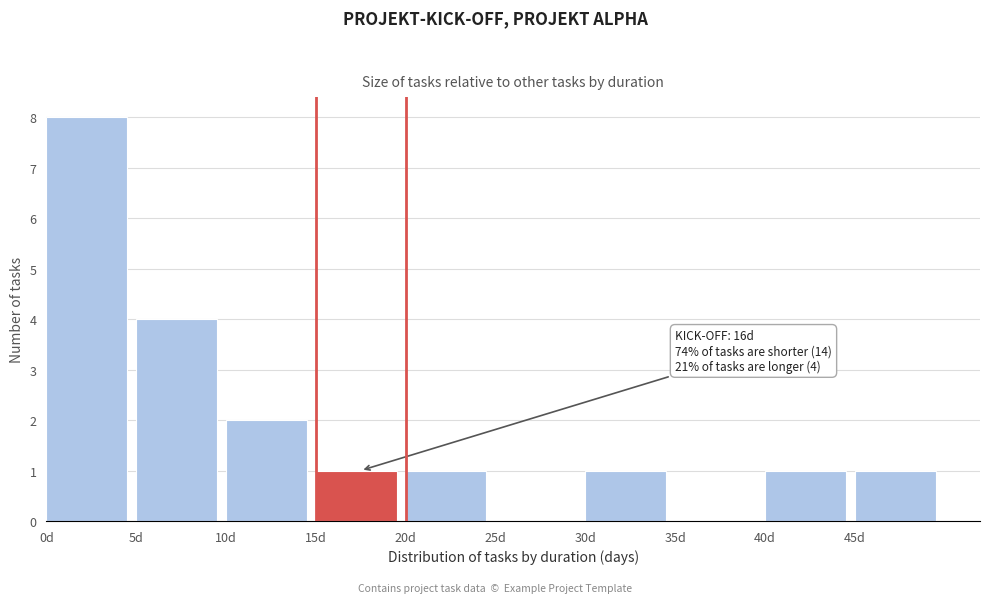

Over which range of the x-axis is the bar tallest?

0 to 5